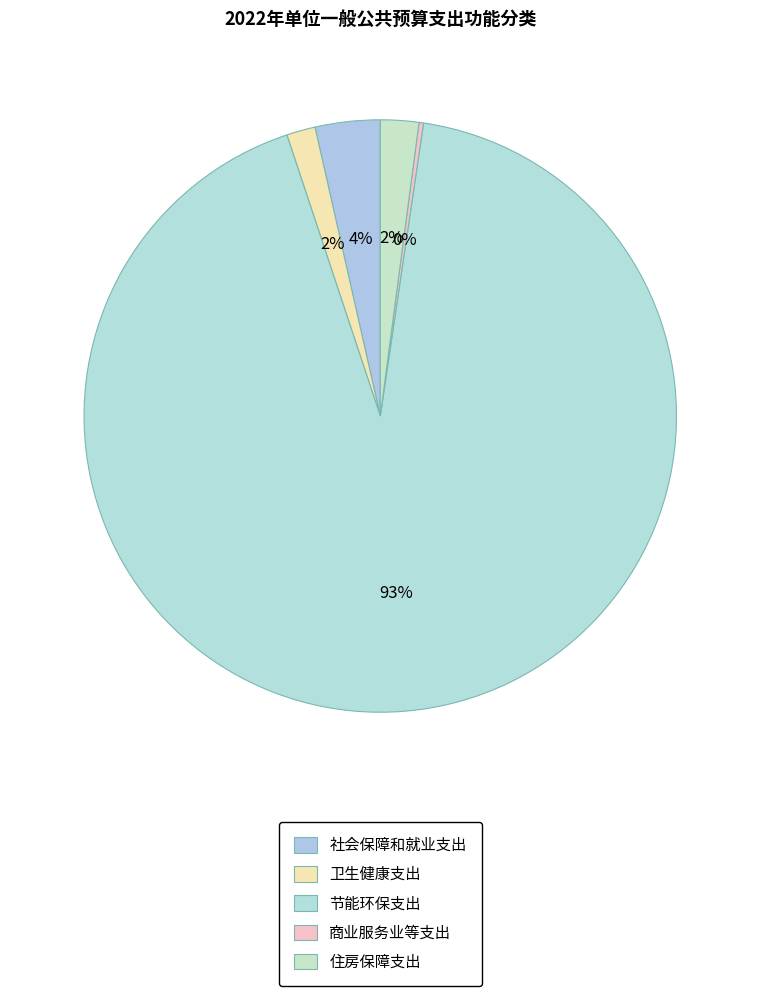

To the nearest percent, what is the combined percentage of 卫生健康支出 and 商业服务业等支出?

2%